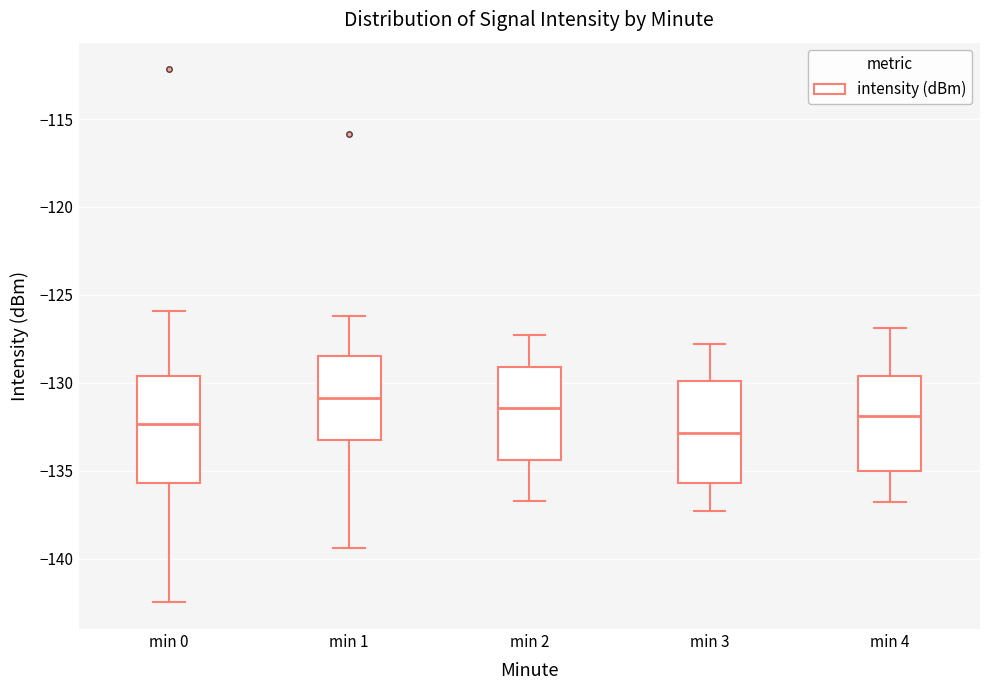

Where is the lower edge of the box for min 3 on the y-axis? The values are not printed on the chart, so give them approximately, as read against the axis.

-135.5